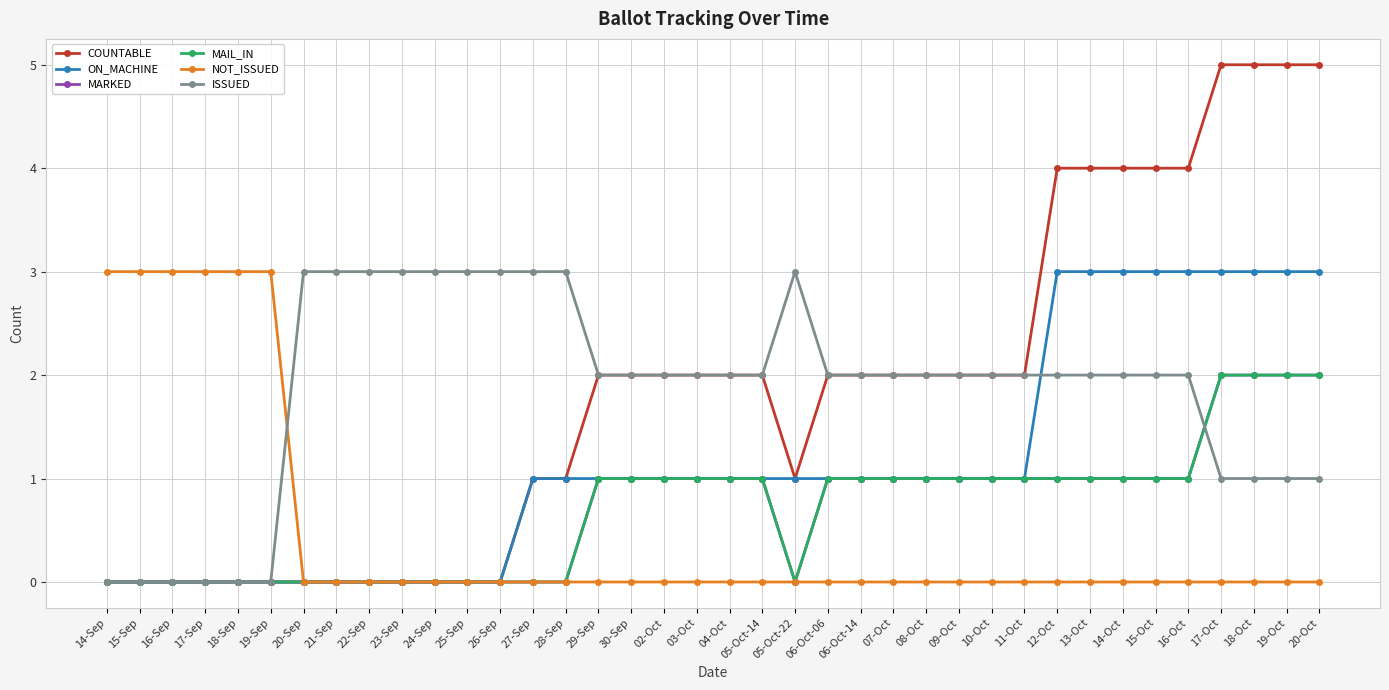

Is this an area chart (filled region under the line)?

No